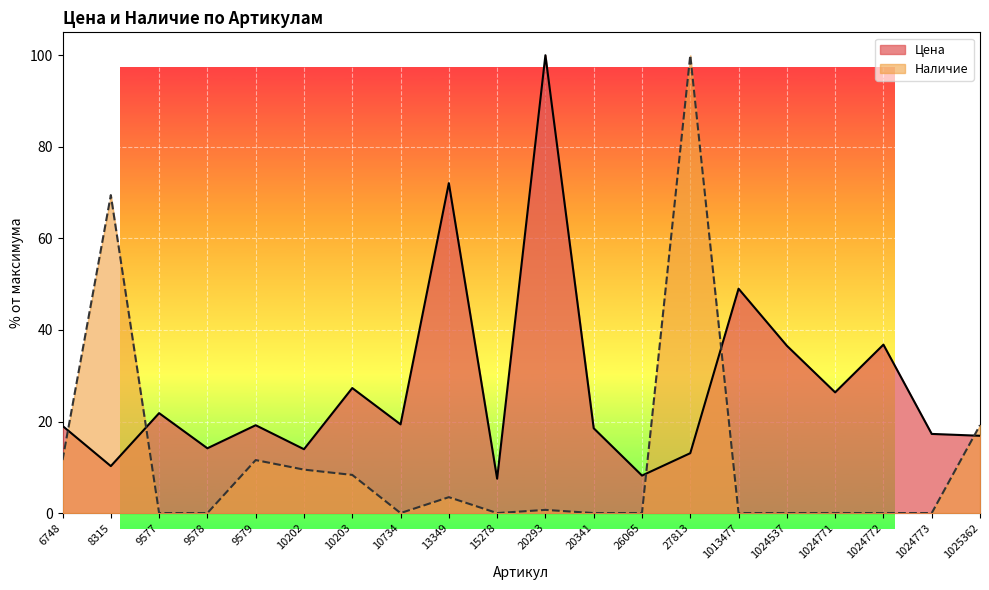

How many intersections are there between Цена and Наличие?

5